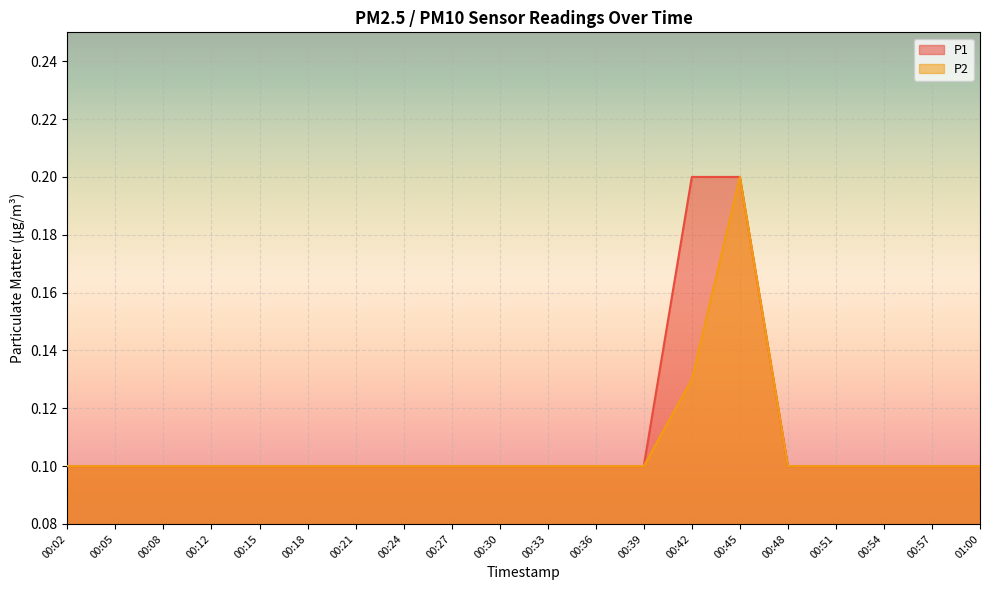

What is the difference between the maximum and minimum values in the P1 series?

0.1